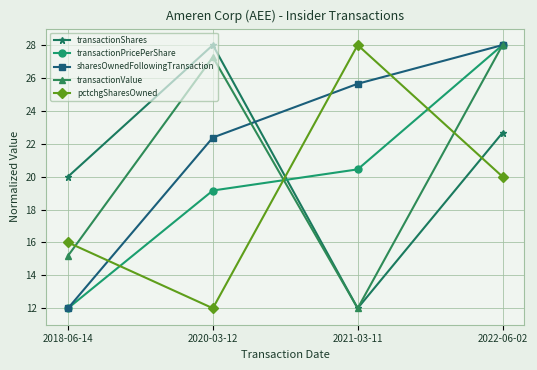

True or false: transactionPricePerShare has more than 0 interior local peaks.

False